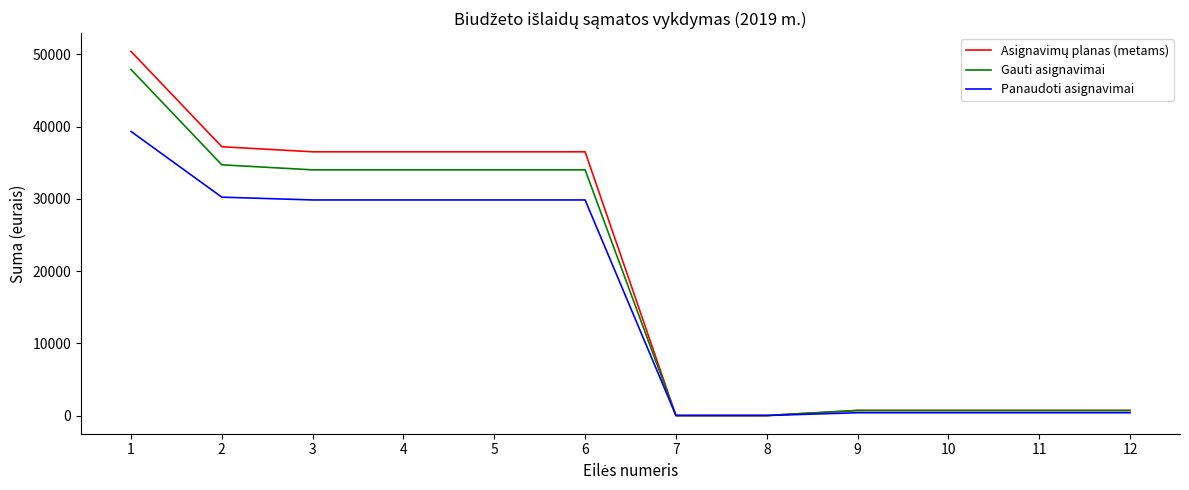

What is the maximum value for Gauti asignavimai?

47900.0